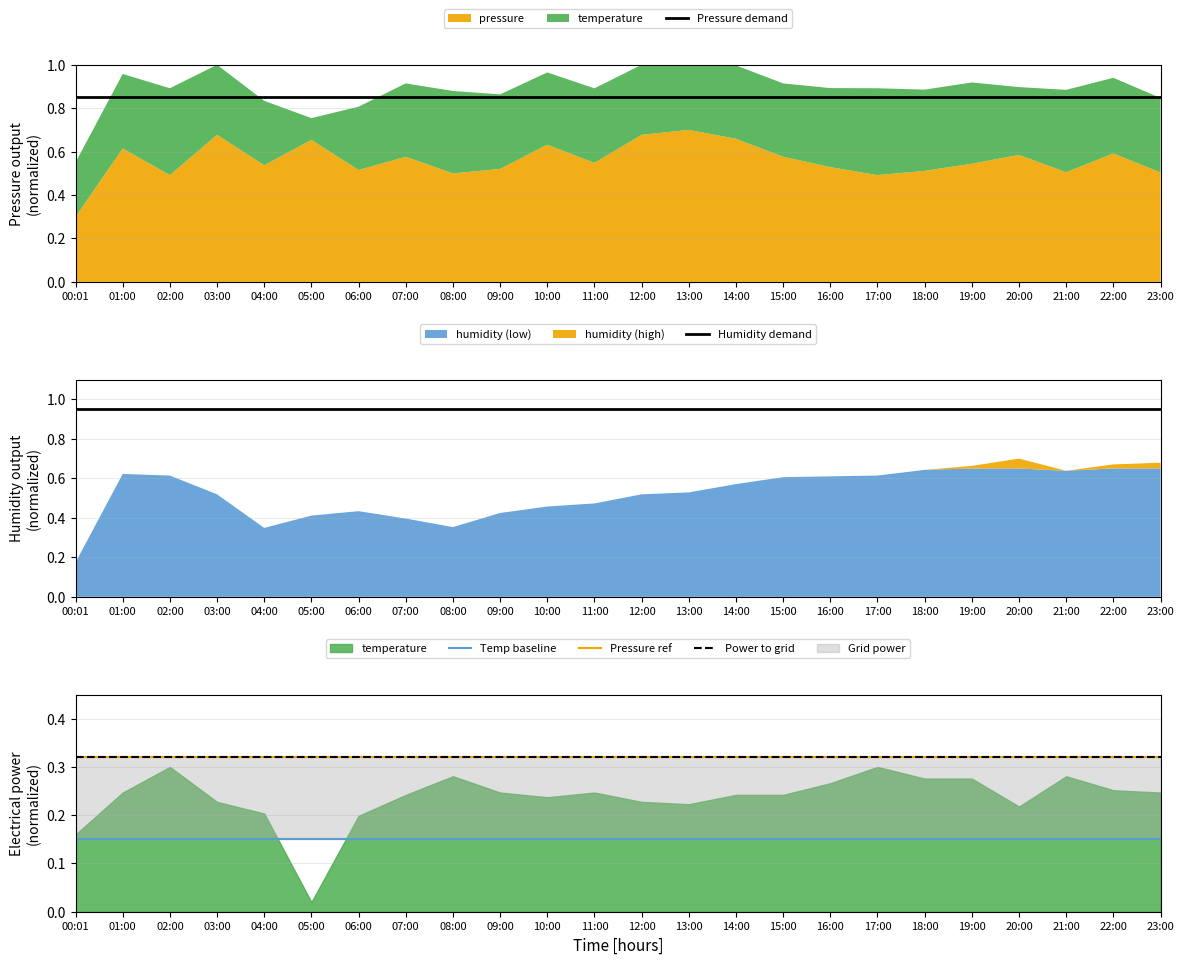

At which label is Temp baseline closest to 0?

00:01